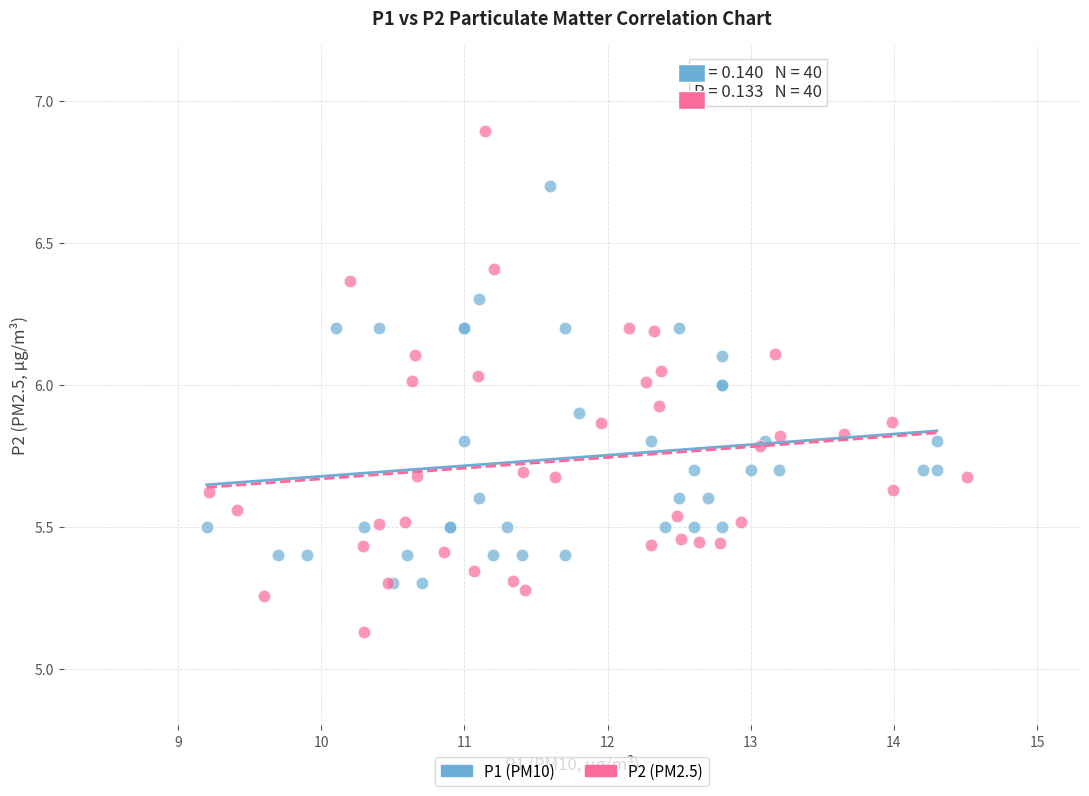

Which series contains the lowest Y value?

P2 (PM2.5)